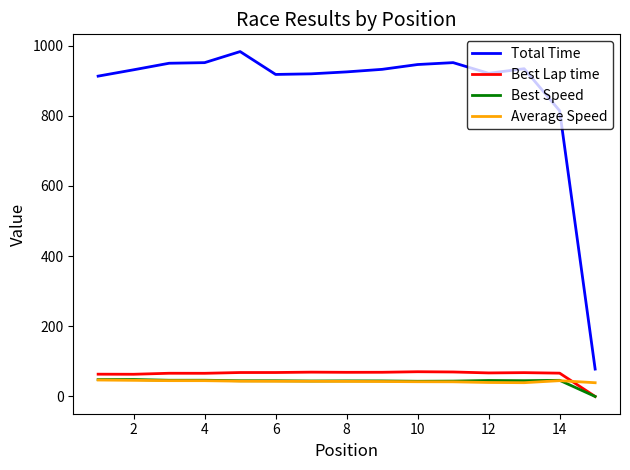

Which series has the largest range (max minus min)?

Total Time